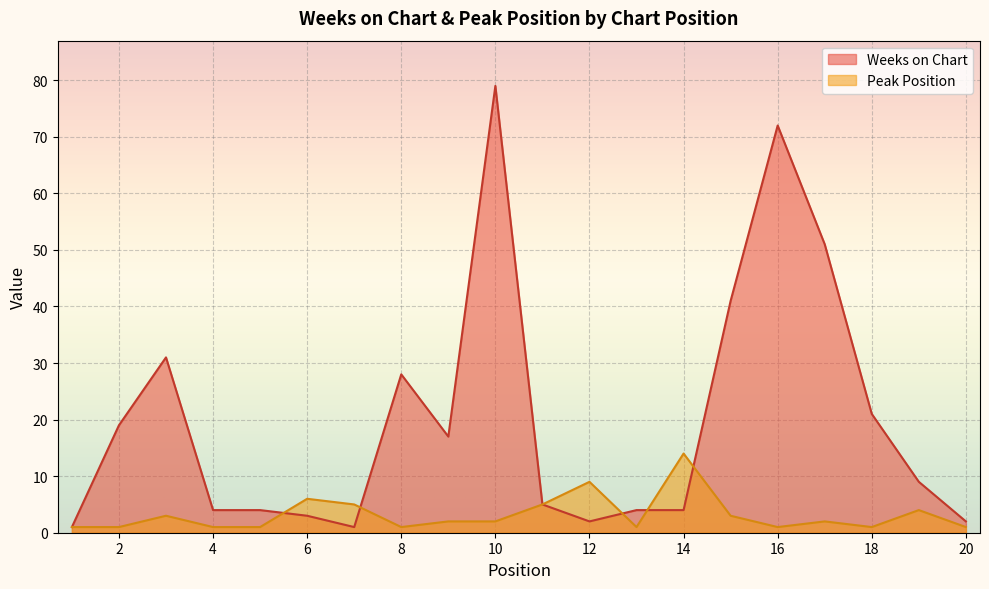

Rank the series at 5 from lowest to highest value.

Peak Position, Weeks on Chart